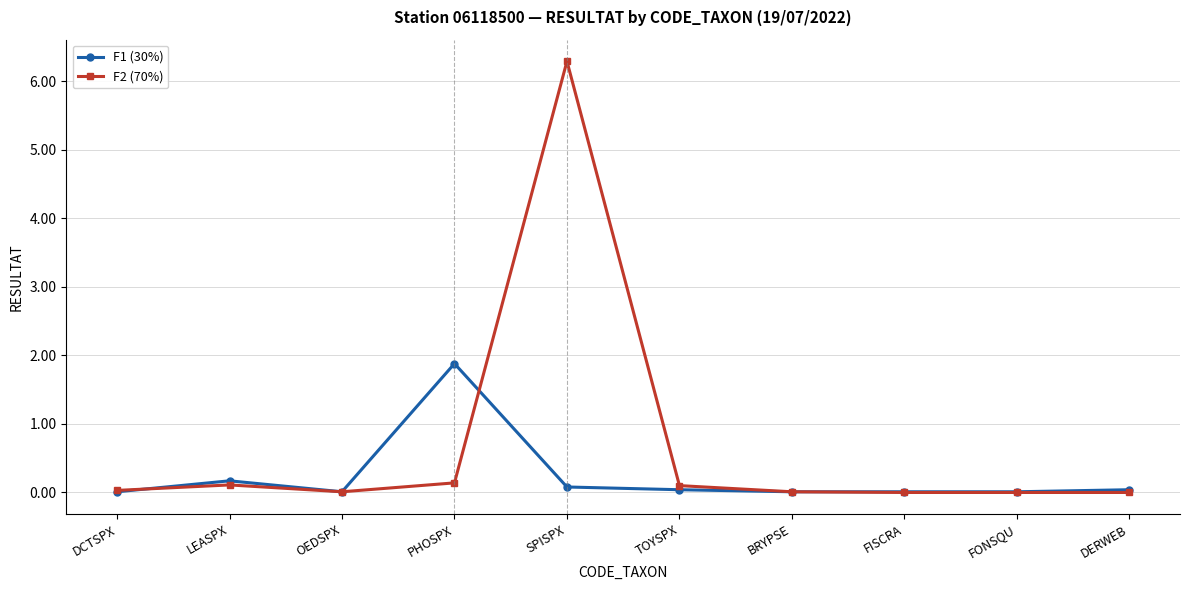

True or false: F2 (70%) and F1 (30%) cross at least once.

True